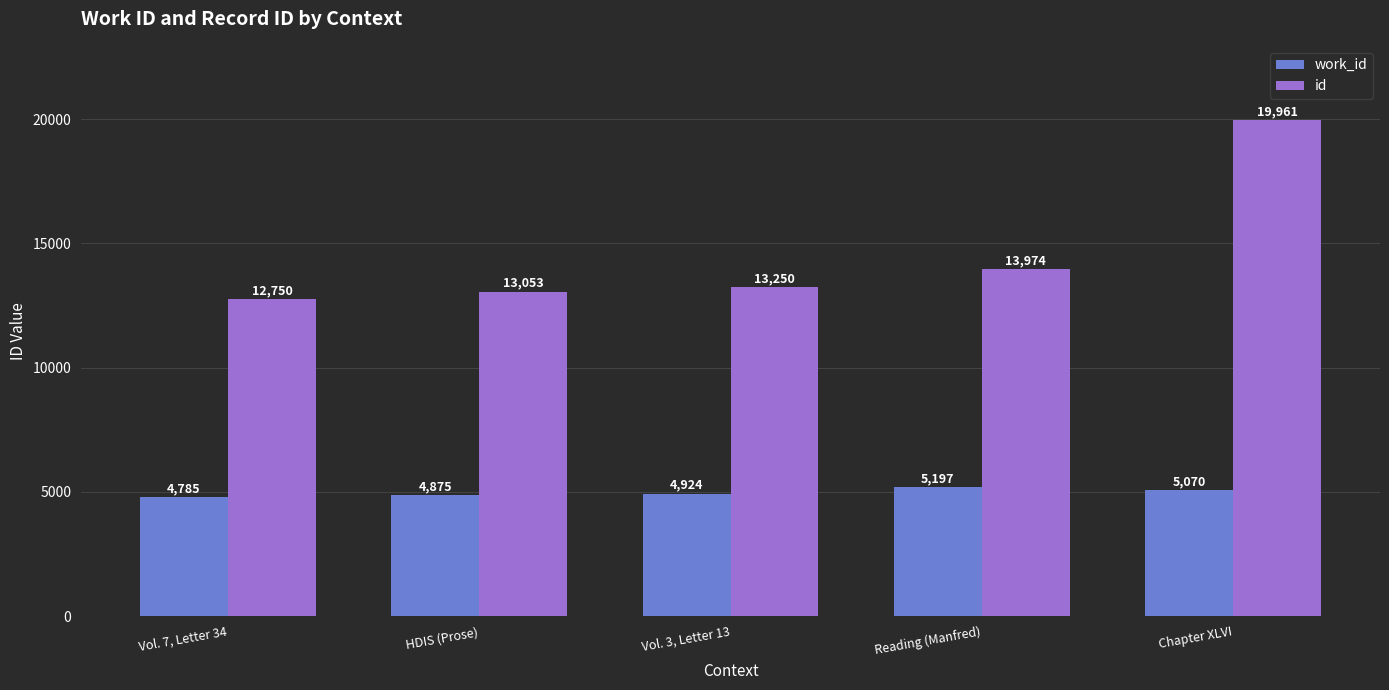

How many groups of bars are there?

5